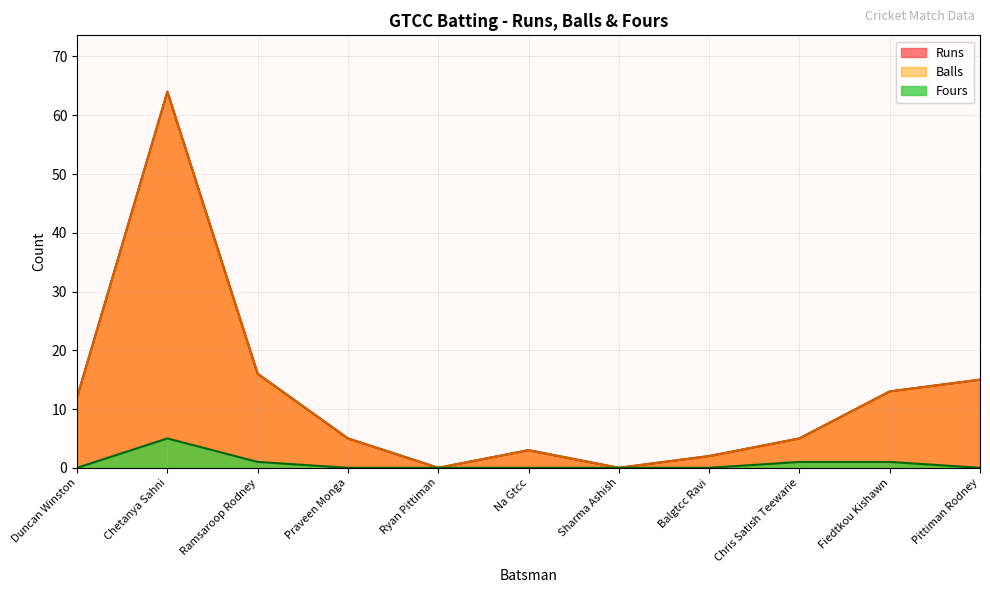

The Runs series shows 3 at Na Gtcc. True or false?

True